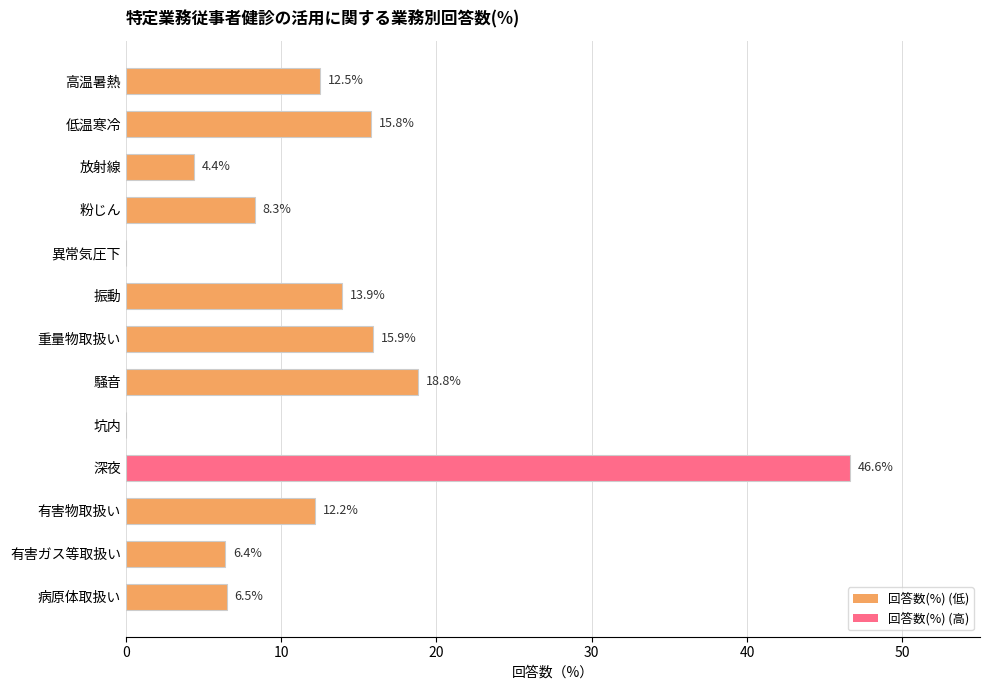

Approximately how many times larger is the value at 低温寒冷 compared to 有害ガス等取扱い?

2.5